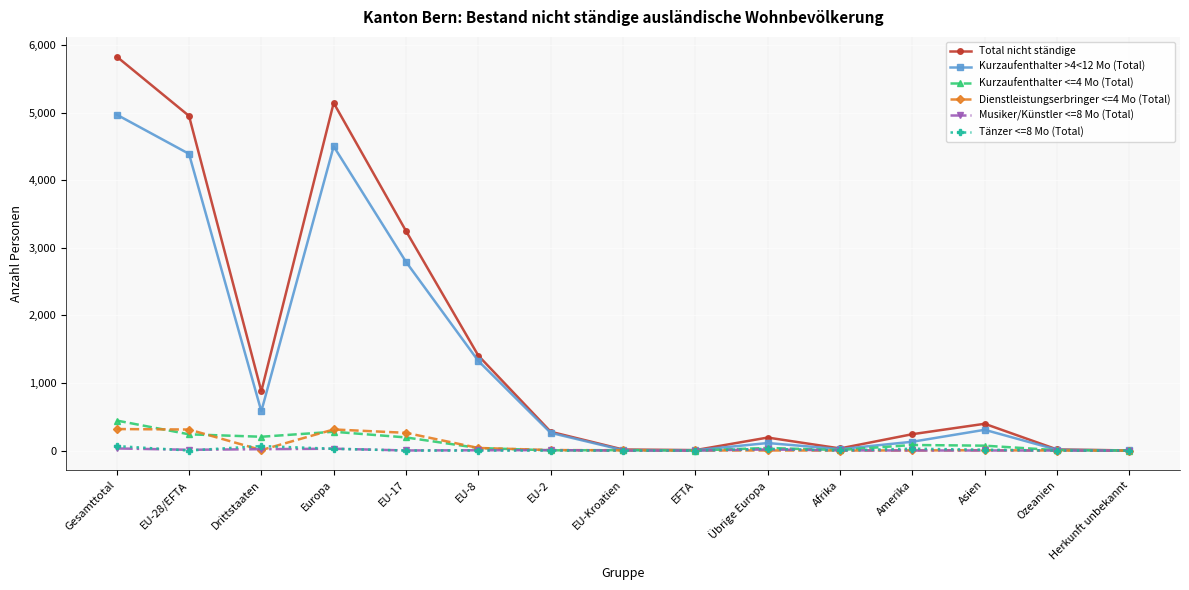

Which series has the widest spread of values?

Total nicht ständige